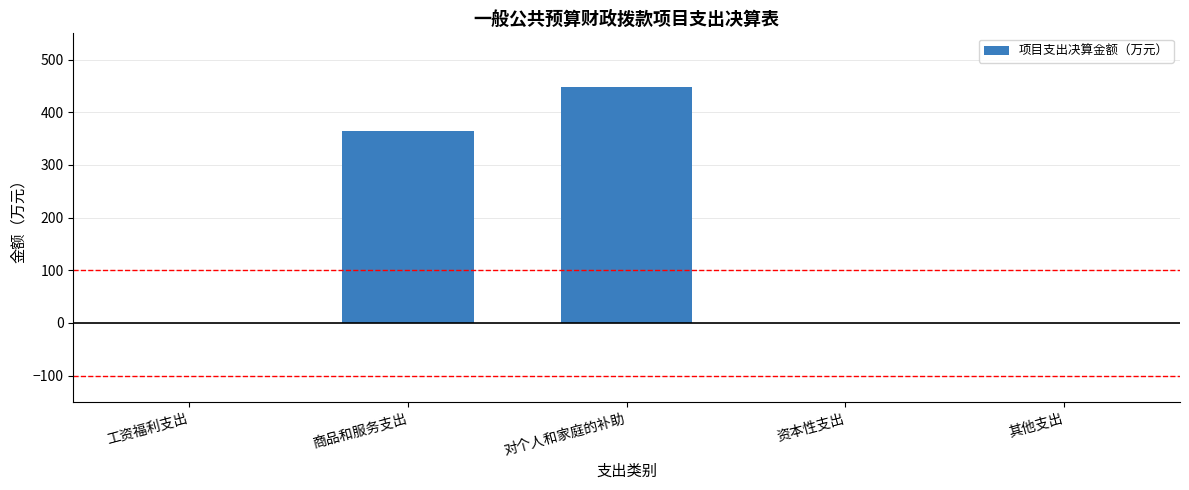

What is the greatest value displayed?

447.7